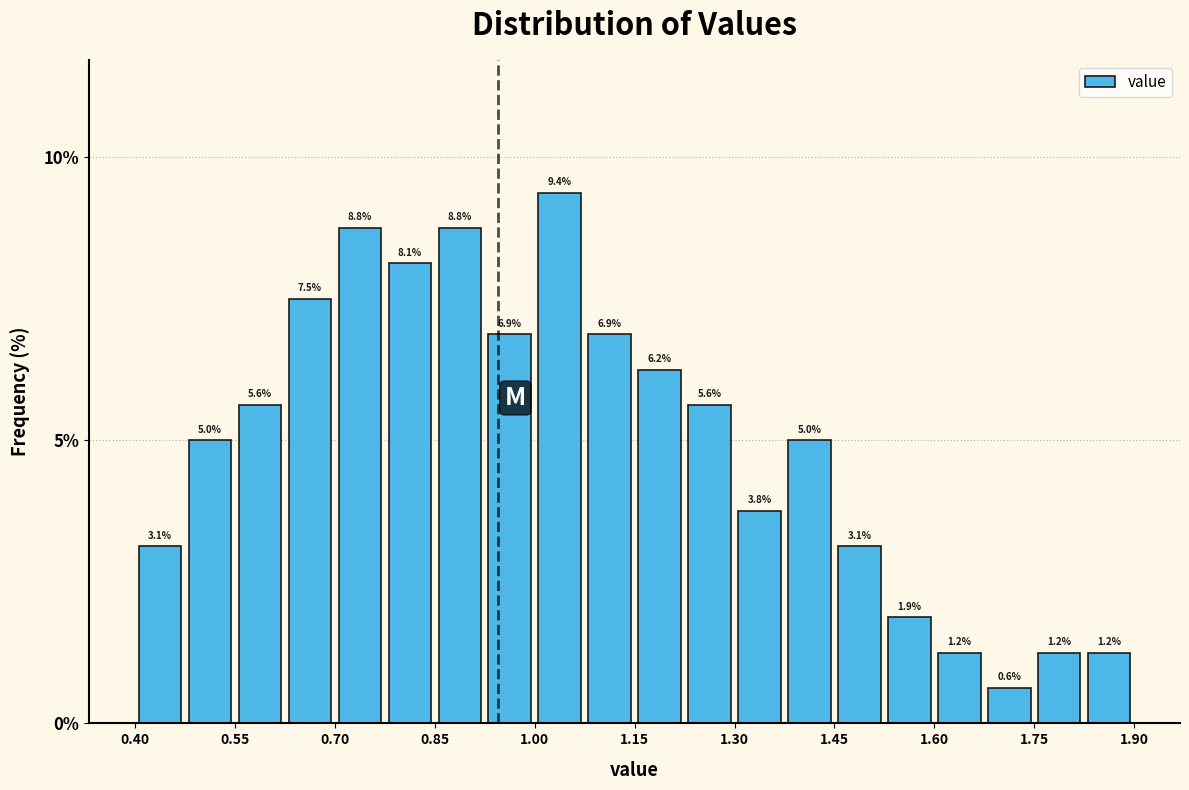

Read against the x-axis, roughly where is the centre of the tallest bar?

1.04